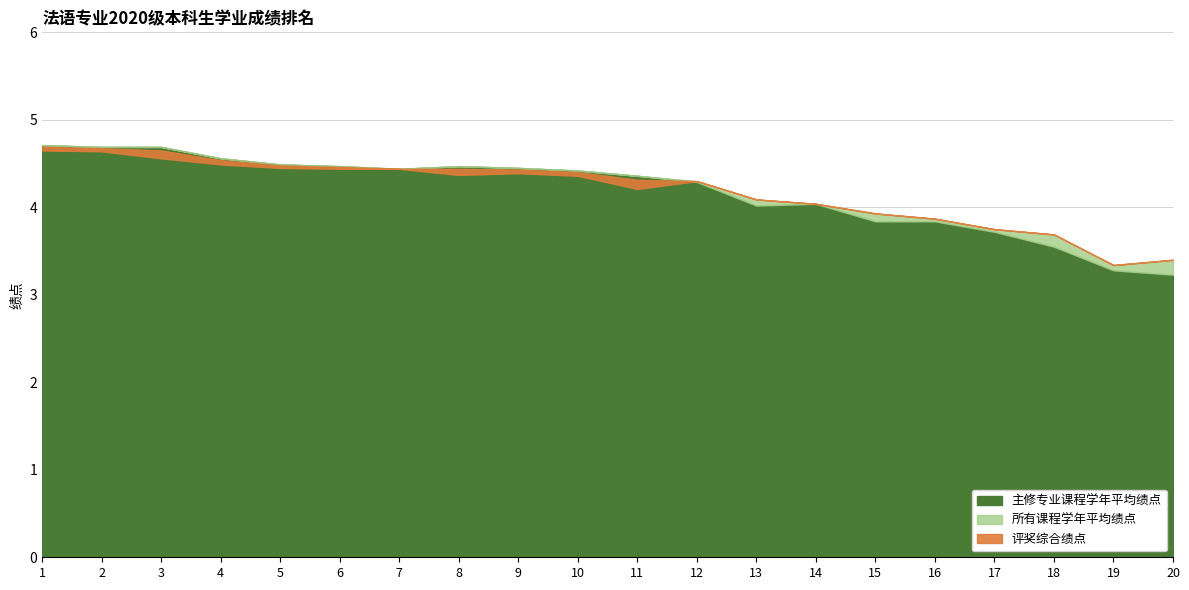

Which label corresponds to the smallest value in the chart?

20